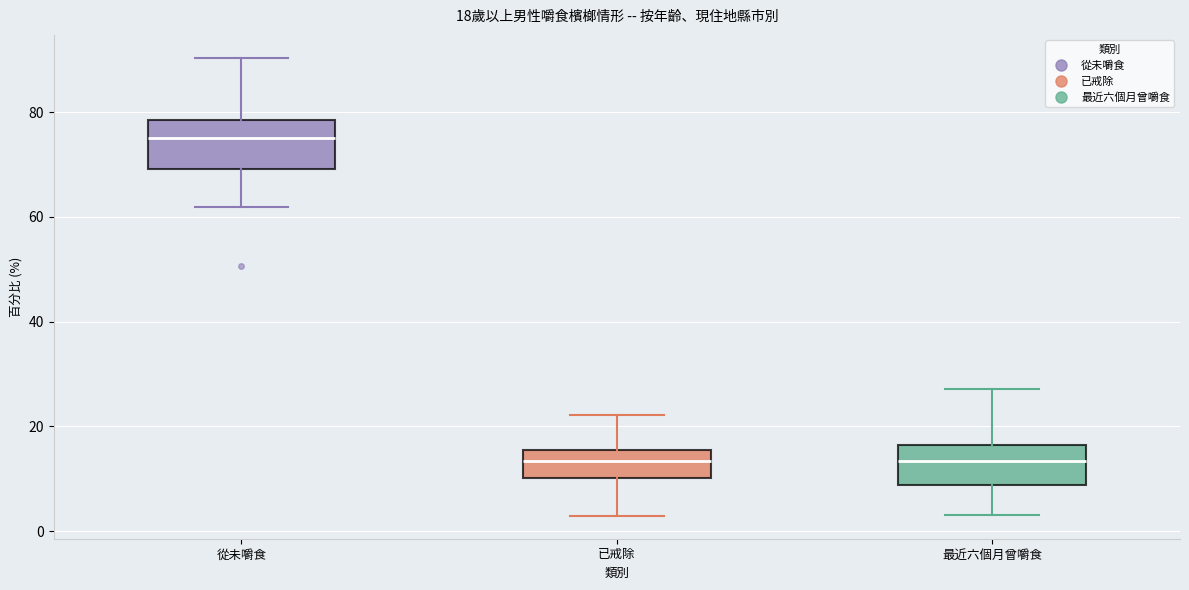

Which box's median line is the highest?

從未嚼食